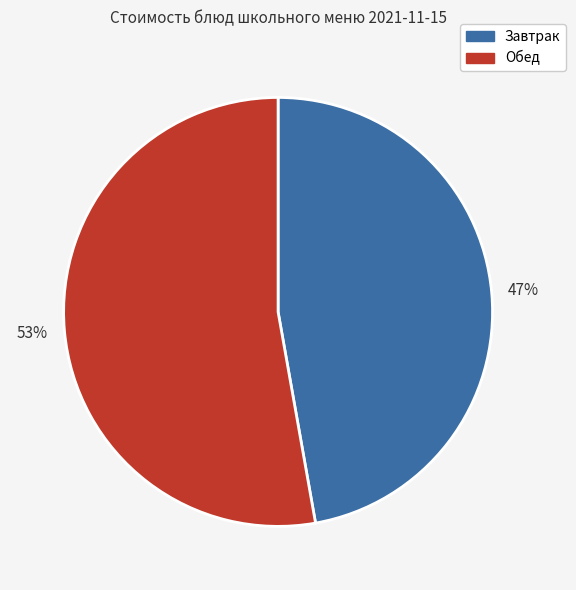

Between Завтрак and Обед, which is larger?

Обед